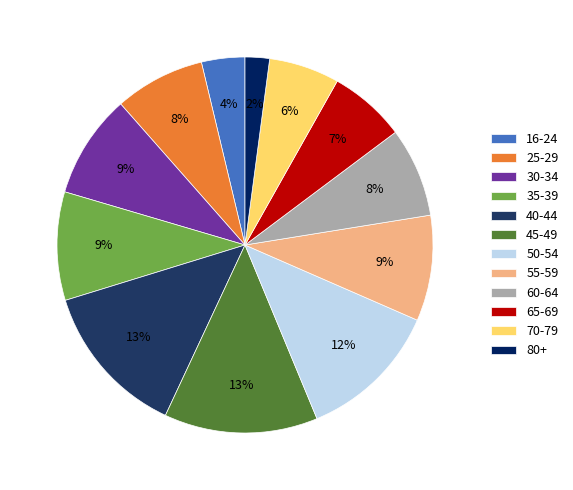

Is the sum of 80+ and 50-54 greater than half?

No